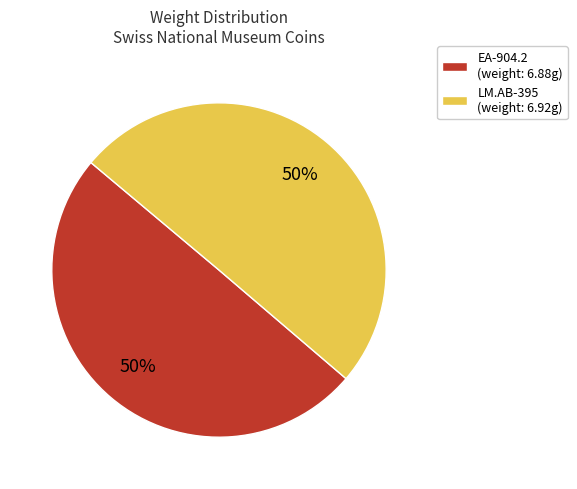

To the nearest percent, what portion does LM.AB-395 represent?

50%